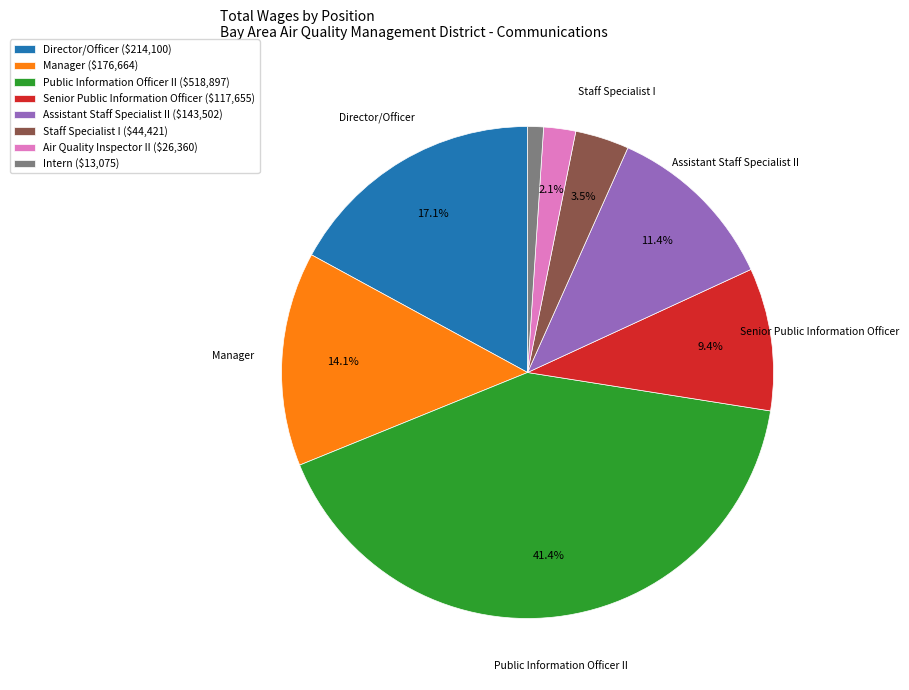

To the nearest percent, what portion does Air Quality Inspector II represent?

2%